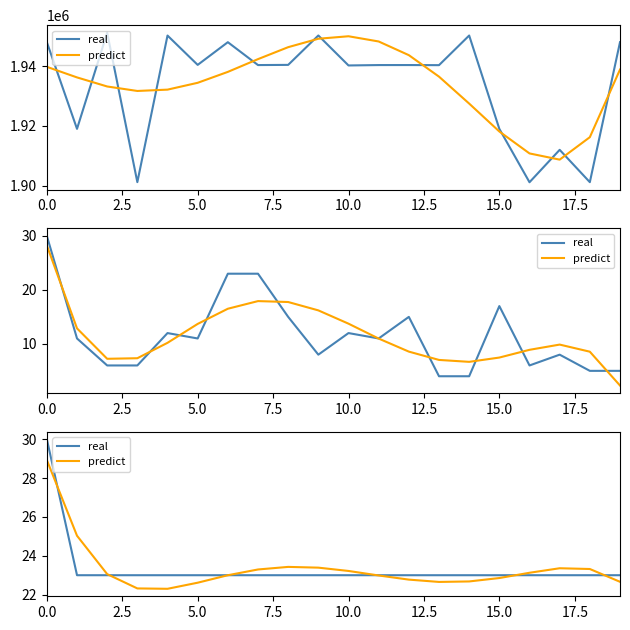

Reading right to left, what are all the values shown in this chart?

real: 23.0	23.0	23.0	23.0	23.0	23.0	23.0	23.0	23.0	23.0	23.0	23.0	23.0	23.0	23.0	23.0	23.0	23.0	23.0	30.0
predict: 22.7	23.3	23.4	23.1	22.9	22.7	22.7	22.8	23.0	23.2	23.4	23.4	23.3	23.0	22.6	22.3	22.3	23.1	25.0	28.9